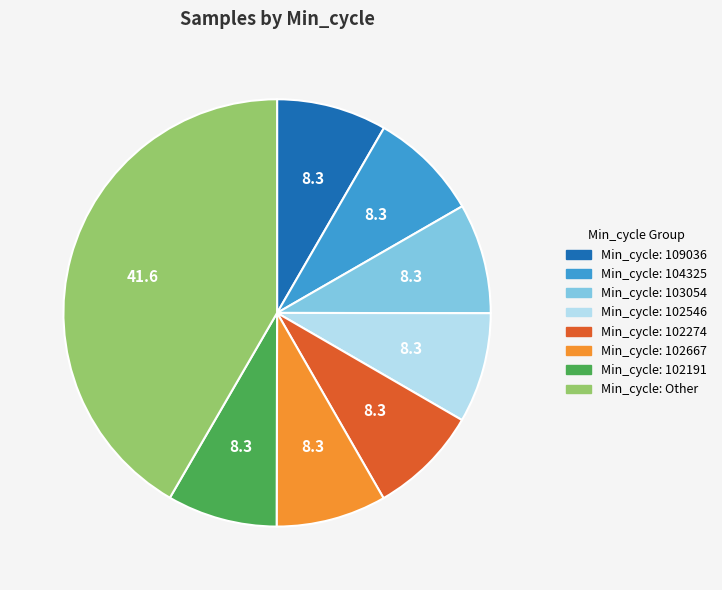

Does any single category account for the majority?

No